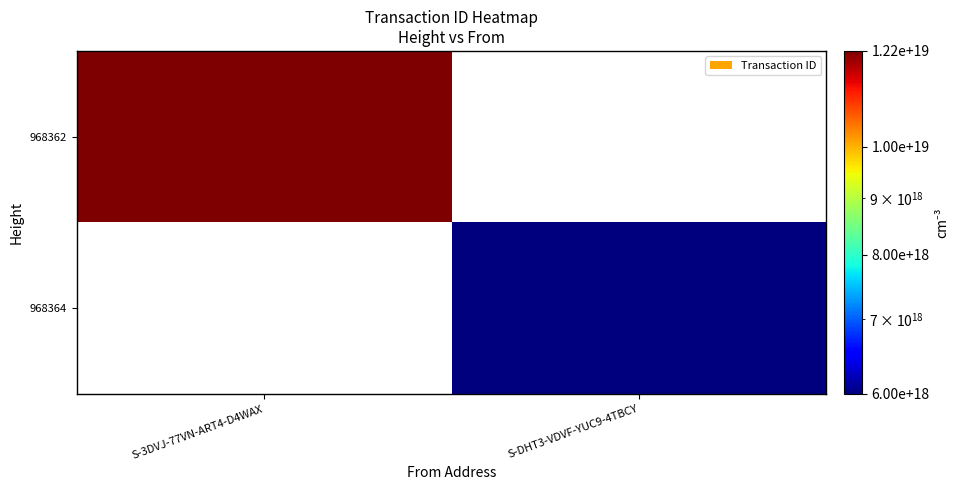

List the labels in order of 968362 value, largest first.

S-3DVJ-77VN-ART4-D4WAX, S-DHT3-VDVF-YUC9-4TBCY